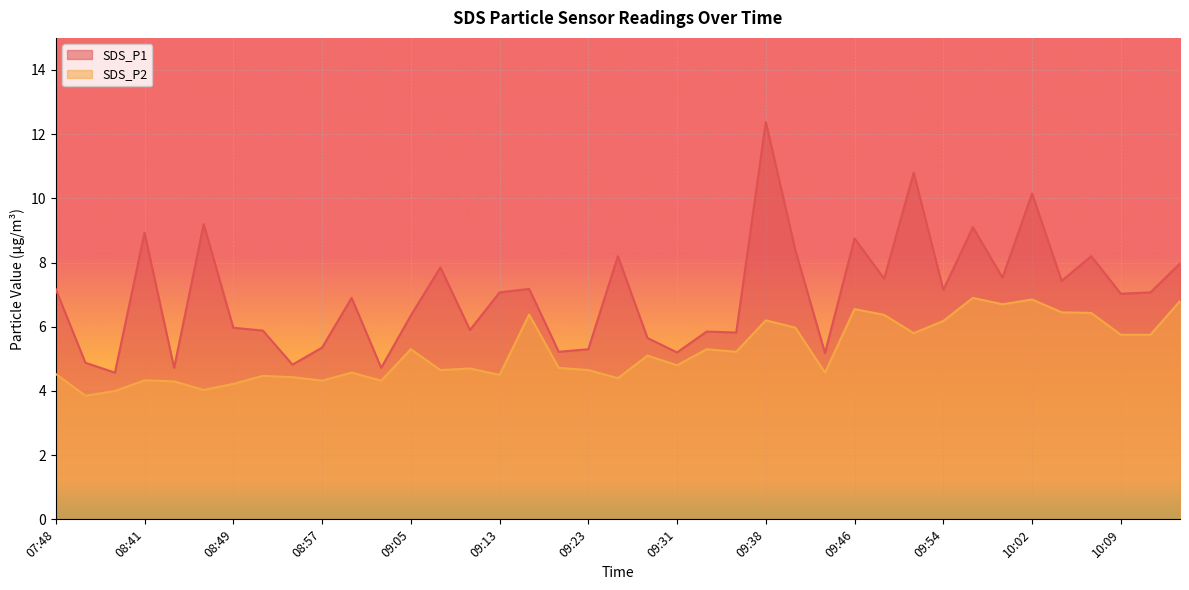

What is the approximate value of SDS_P2 at 07:53?

4.0